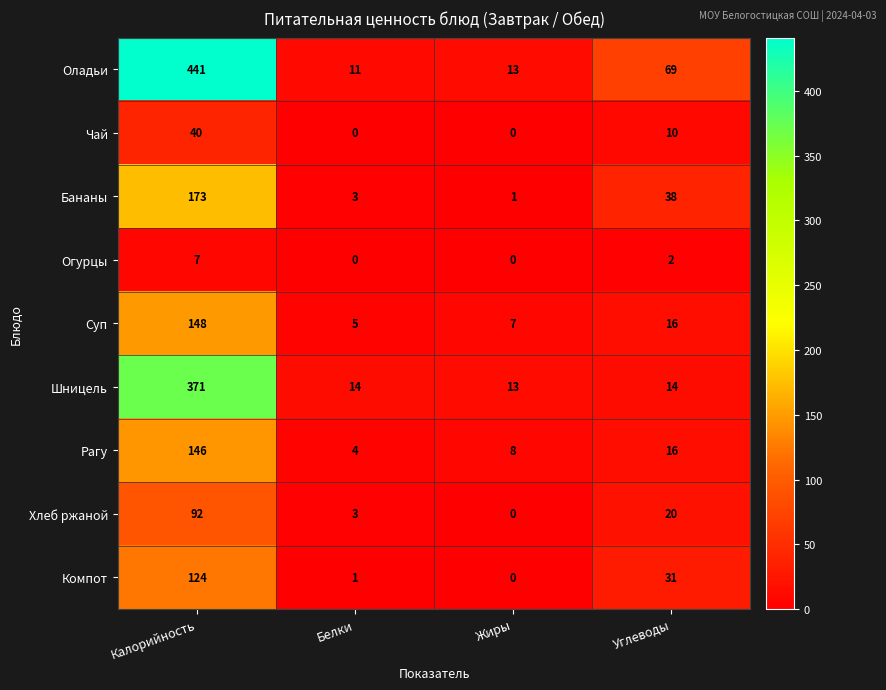

What value does the Рагу series have at Калорийность?

146